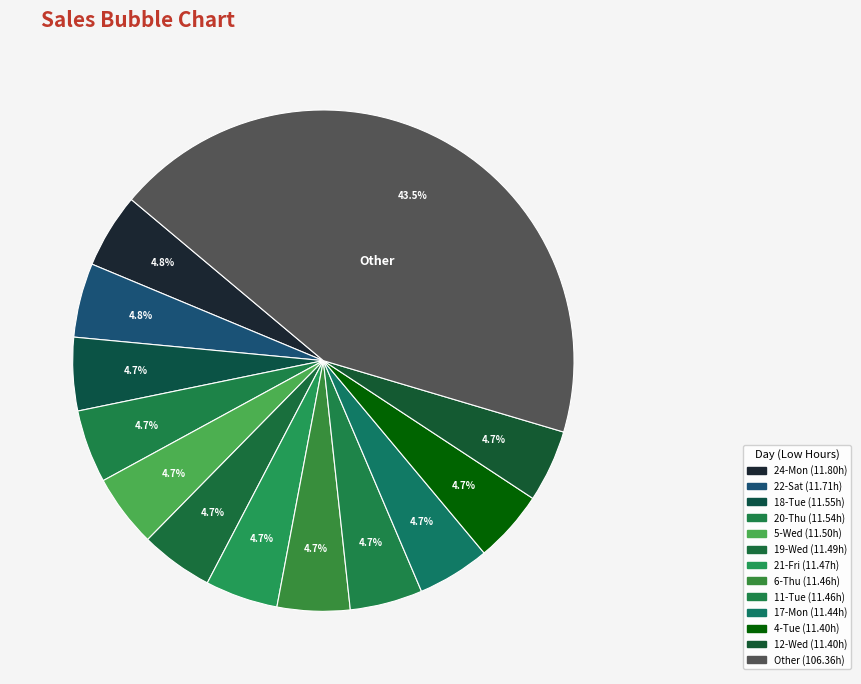

How many slices are in this pie chart?

13